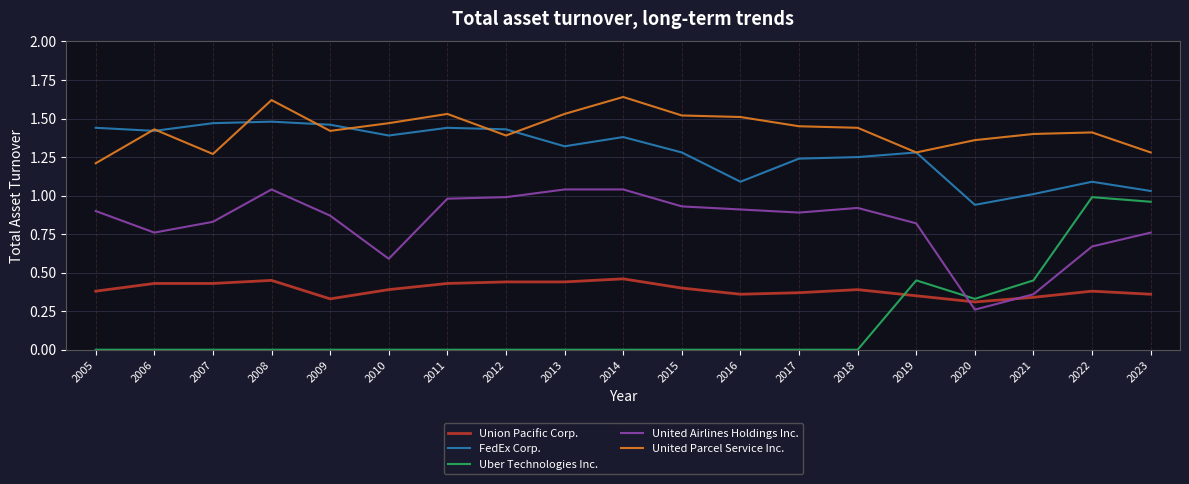

Does the chart have visible grid lines?

Yes